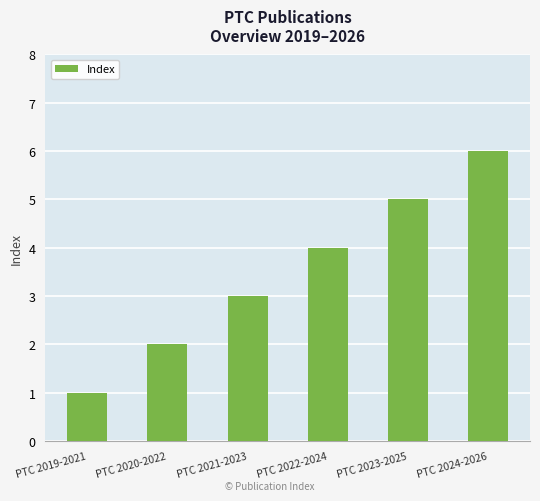

Rank the categories by value from lowest to highest.

PTC 2019-2021, PTC 2020-2022, PTC 2021-2023, PTC 2022-2024, PTC 2023-2025, PTC 2024-2026